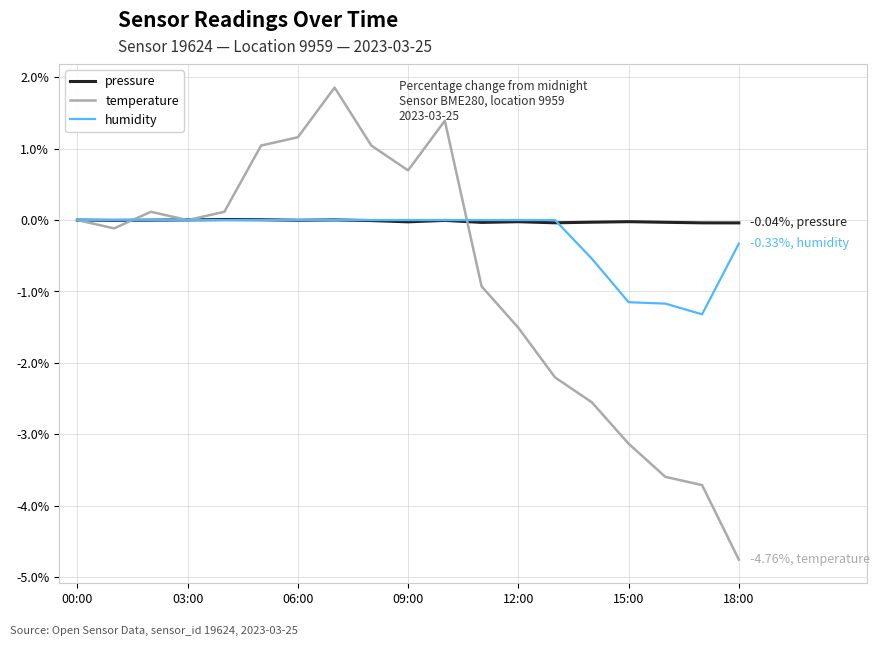

How many lines are shown in the chart?

3